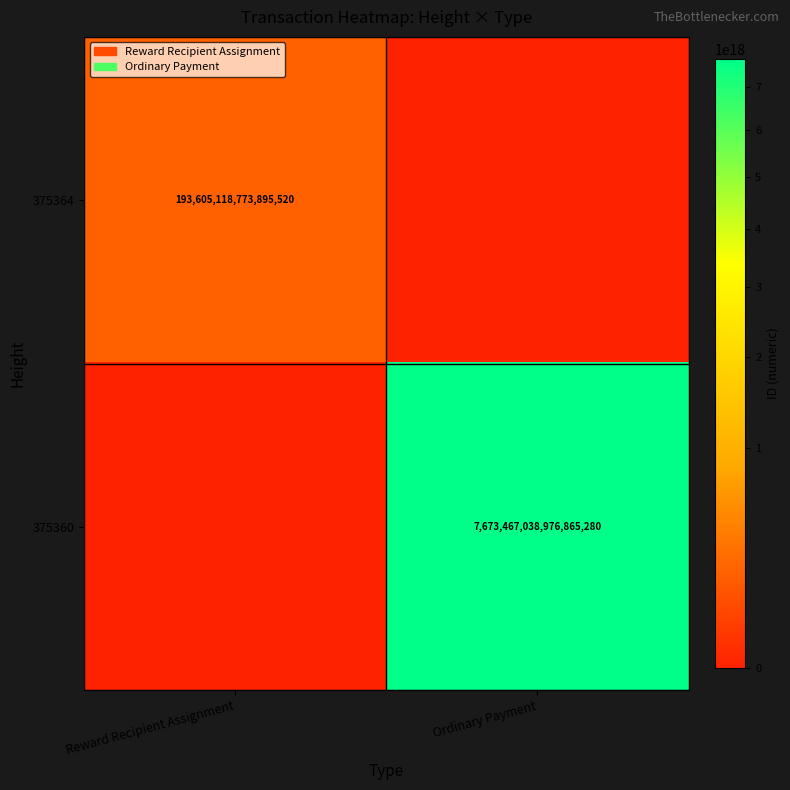

Is the value of 375364 at Reward Recipient Assignment greater than the value of 375360 at Ordinary Payment?

No